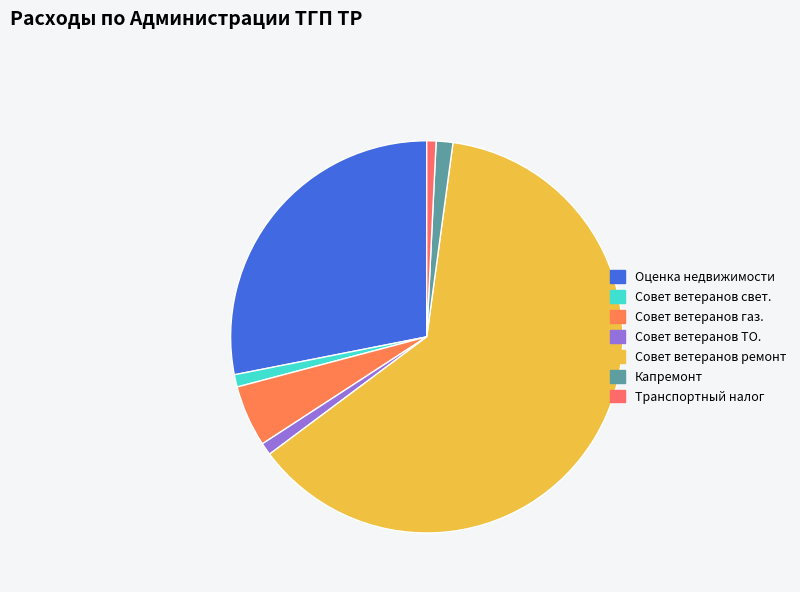

What percentage do Совет ветеранов свет. and Совет ветеранов ТО. together represent?

2.0%